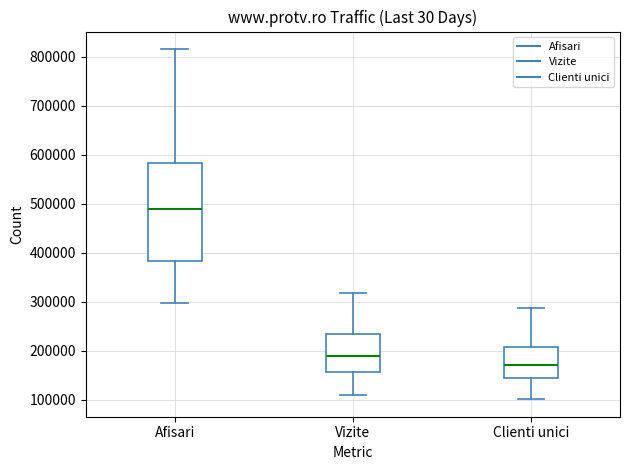

Reading left to right, transcribe this box plot: for each box, give where its median line is, the range the box spans, and where its two whiskers end, as read against the y-axis. The values are not printed on the chart, so give them approximately, as read against the axis.

Afisari: median 490000, box 380000 to 580000, whiskers 300000 to 820000
Vizite: median 190000, box 160000 to 230000, whiskers 110000 to 320000
Clienti unici: median 170000, box 140000 to 210000, whiskers 100000 to 290000